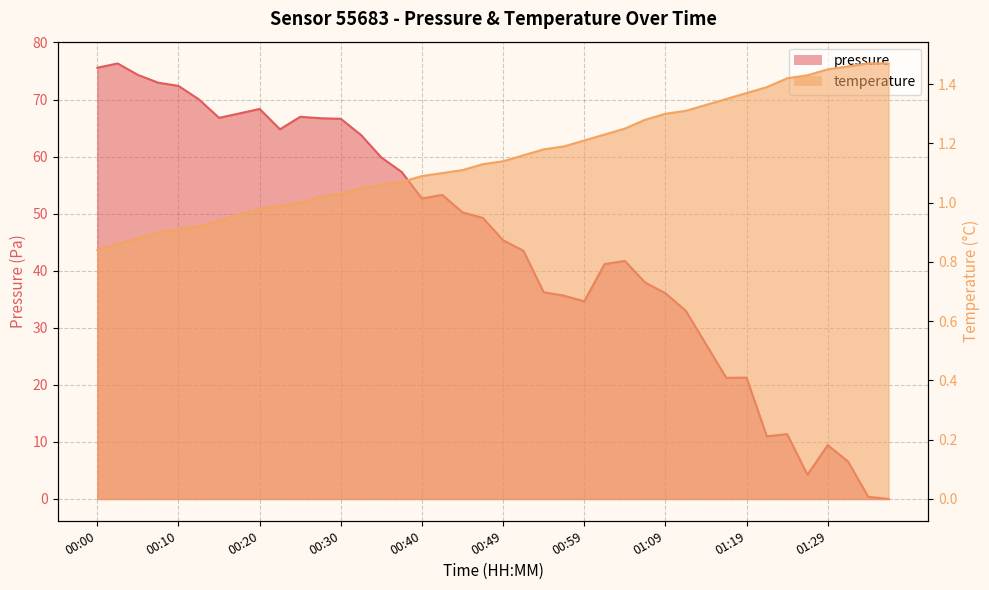

At which category does pressure reach its first local valley?

00:15